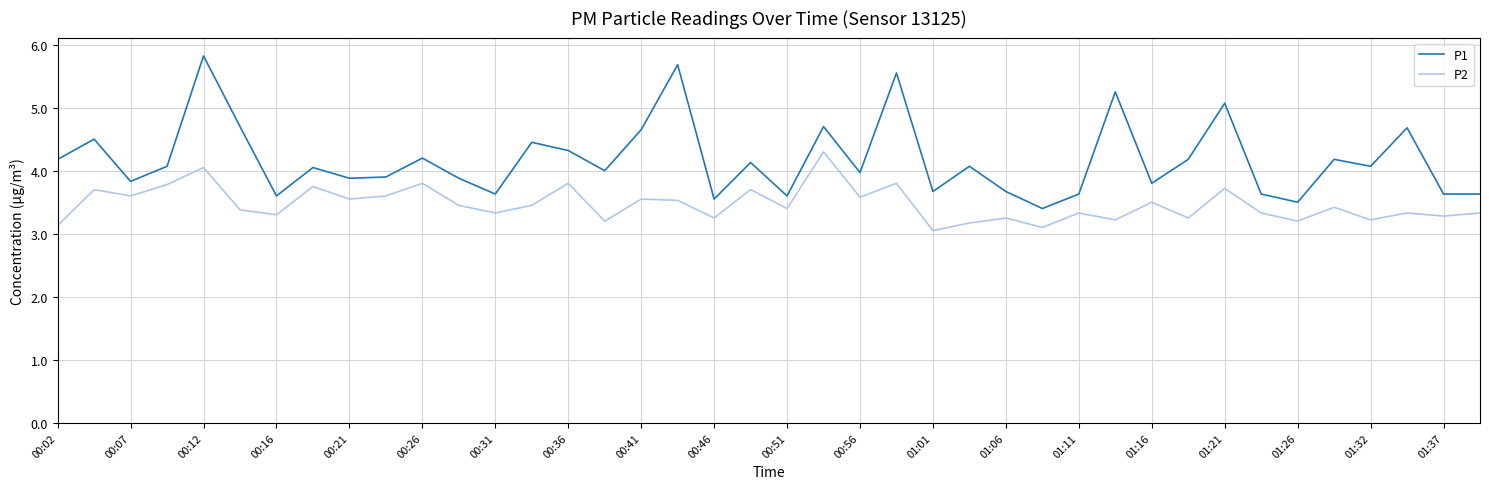

Does the chart display data point markers on the line(s)?

No